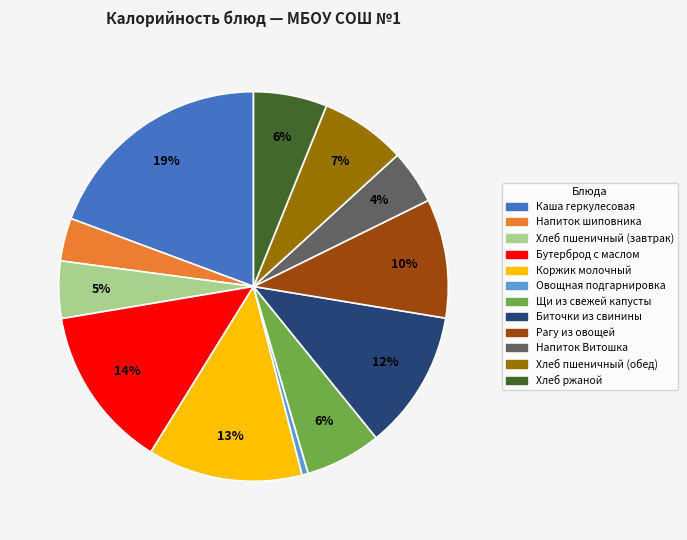

To the nearest percent, what is the average slice percentage?

8%